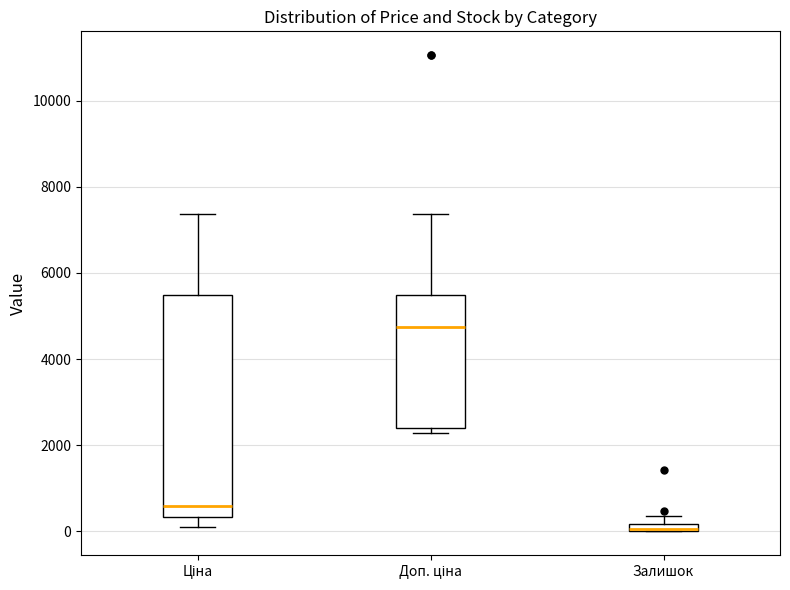

Where does the lower whisker of the box for Ціна end on the y-axis? The values are not printed on the chart, so give them approximately, as read against the axis.

200